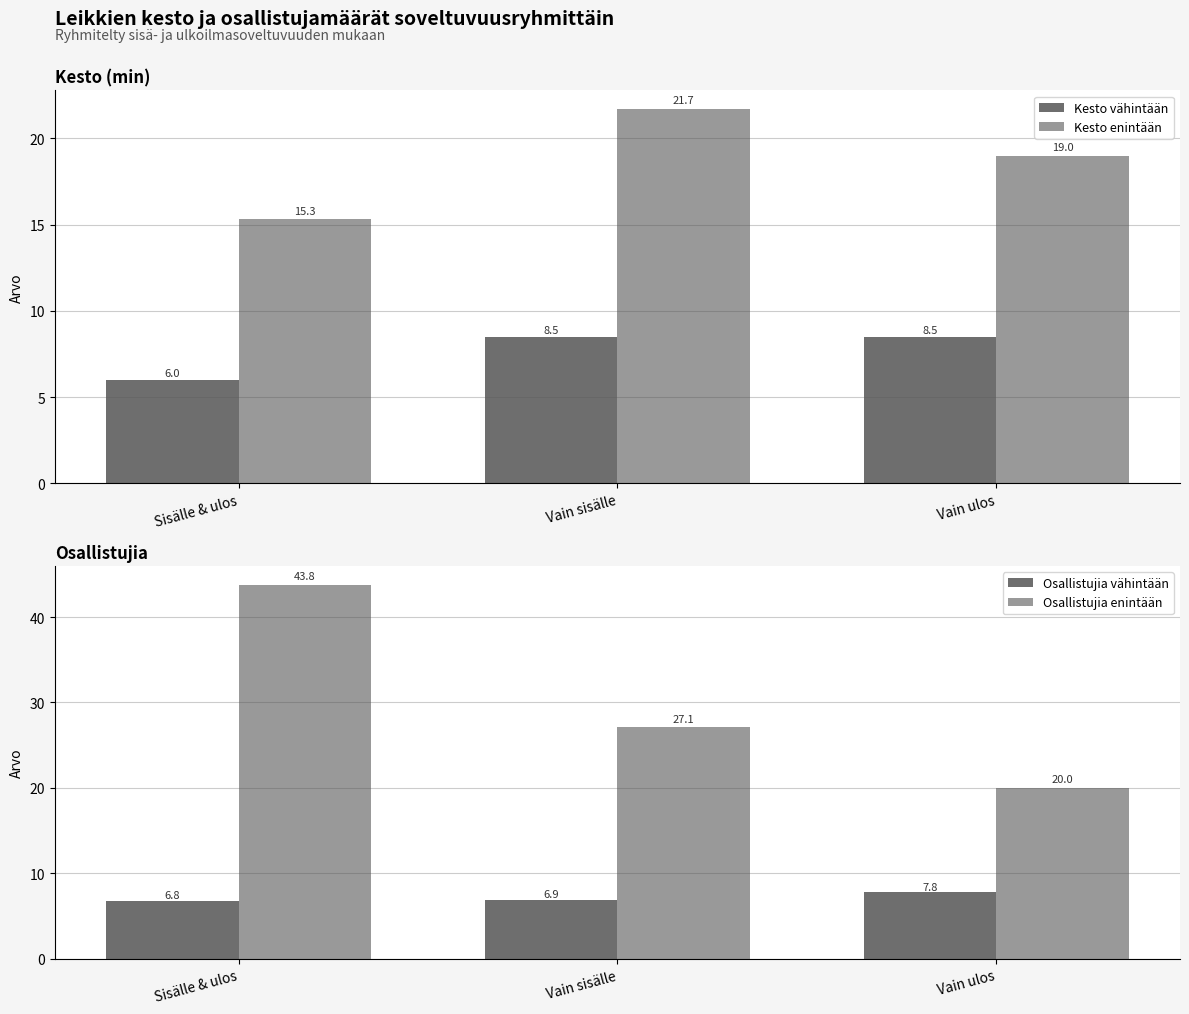

What is the difference between the maximum and minimum values in the Kesto enintään series?

6.4